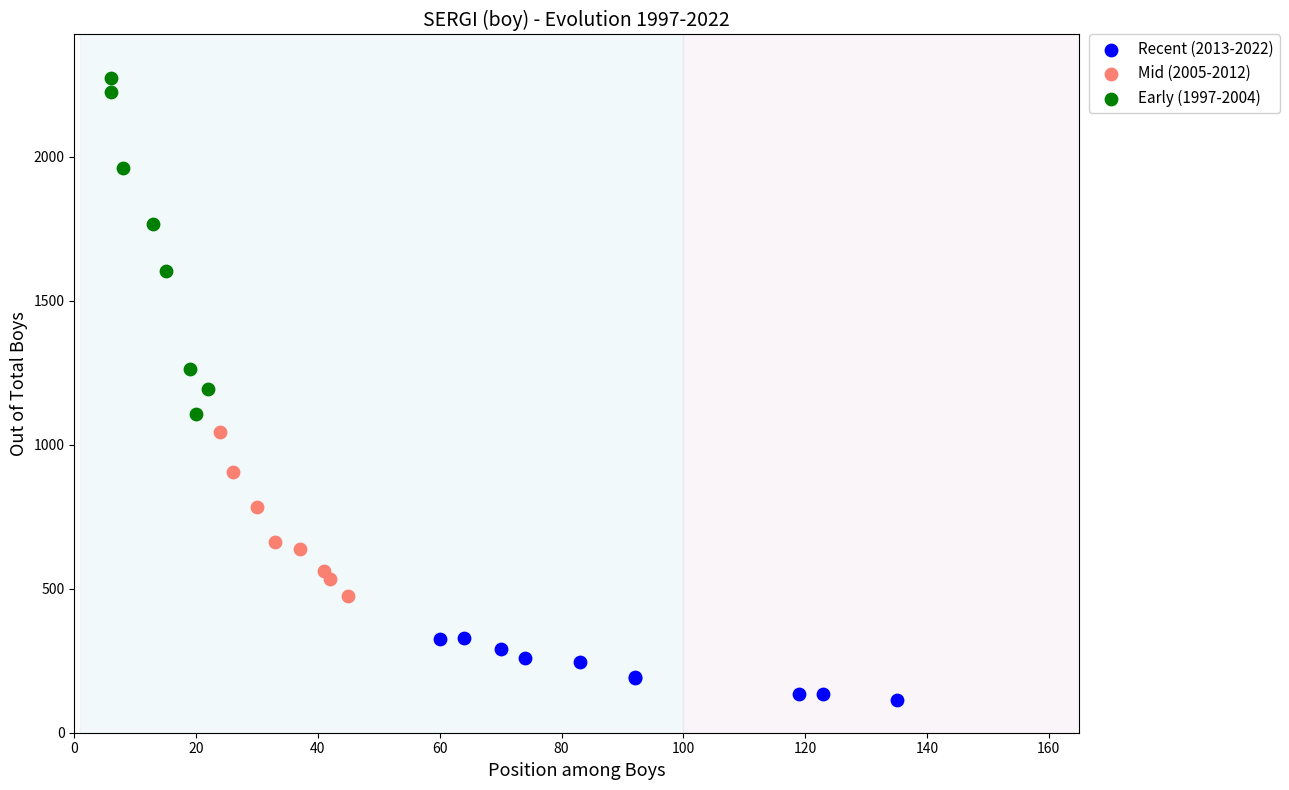

What are all the series names shown in the legend?

Recent (2013-2022), Mid (2005-2012), Early (1997-2004)